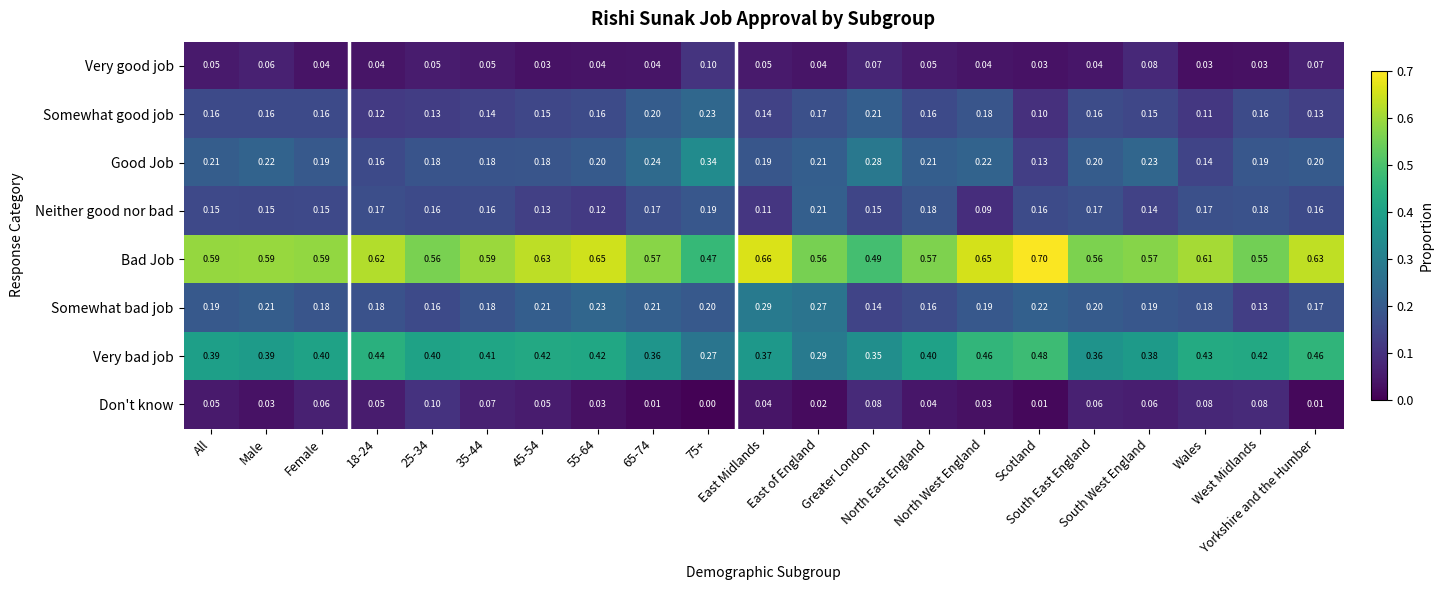

At how many categories does at least one series exceed 0?

21